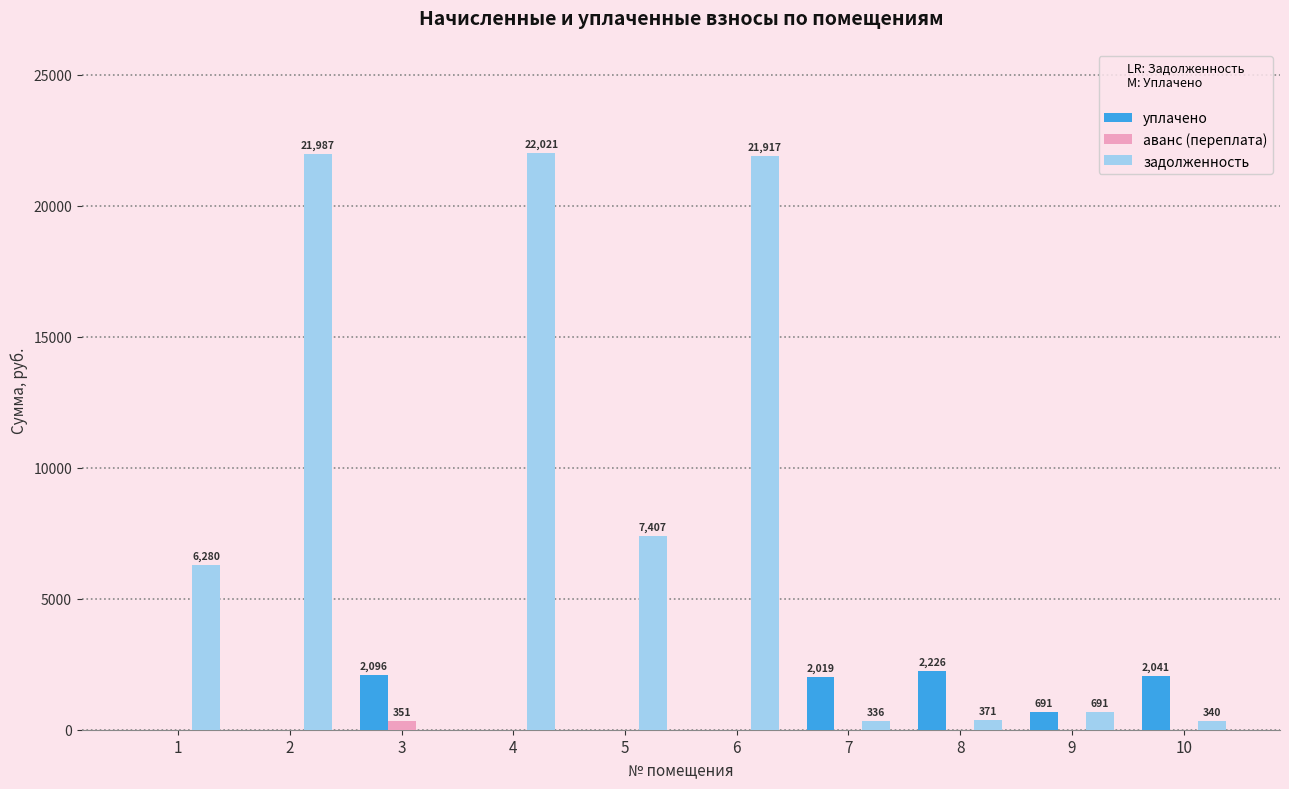

Read the задолженность value at 9.

690.6